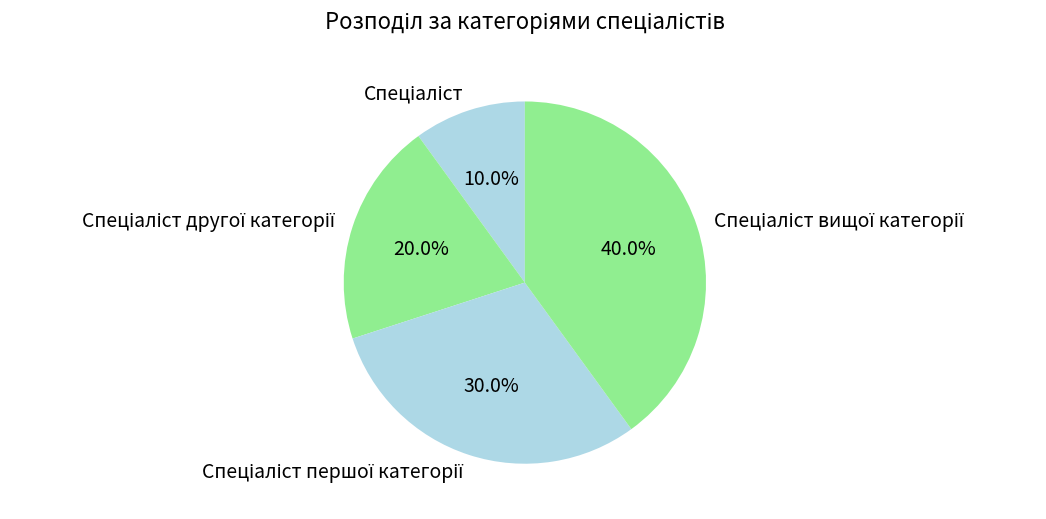

Does any single category account for the majority?

No